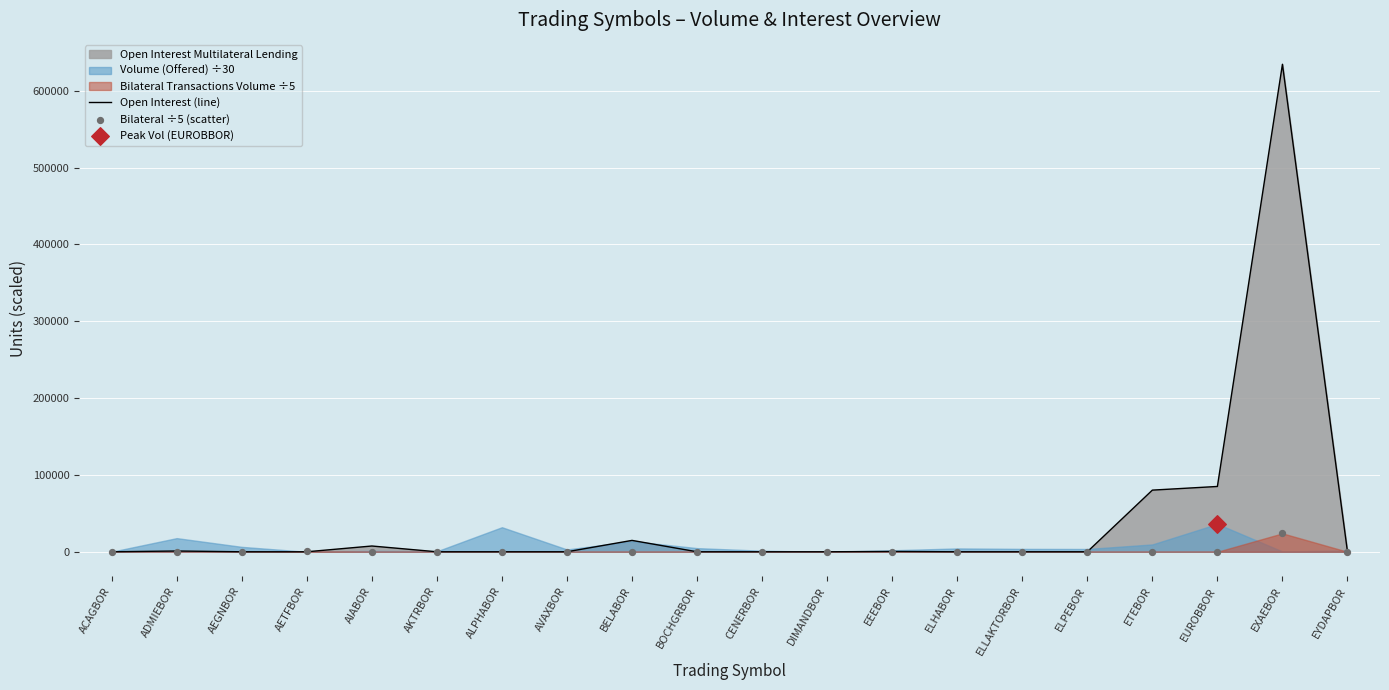

Is the value of Bilateral ÷5 (scatter) at ELLAKTORBOR greater than the value of Open Interest (line) at ADMIEBOR?

No